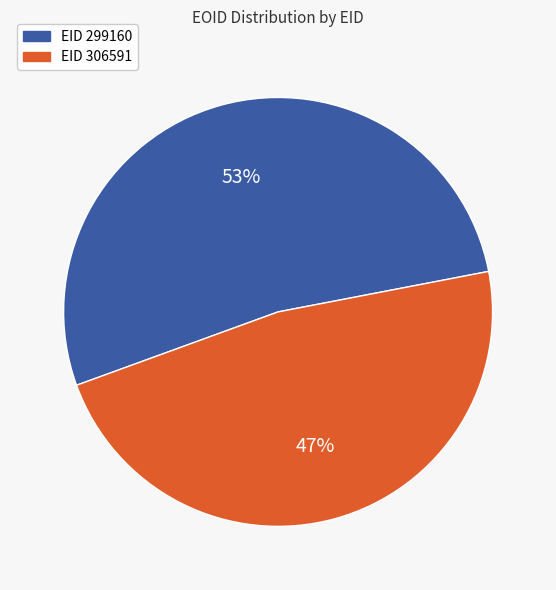

Count the number of slices in the pie.

2